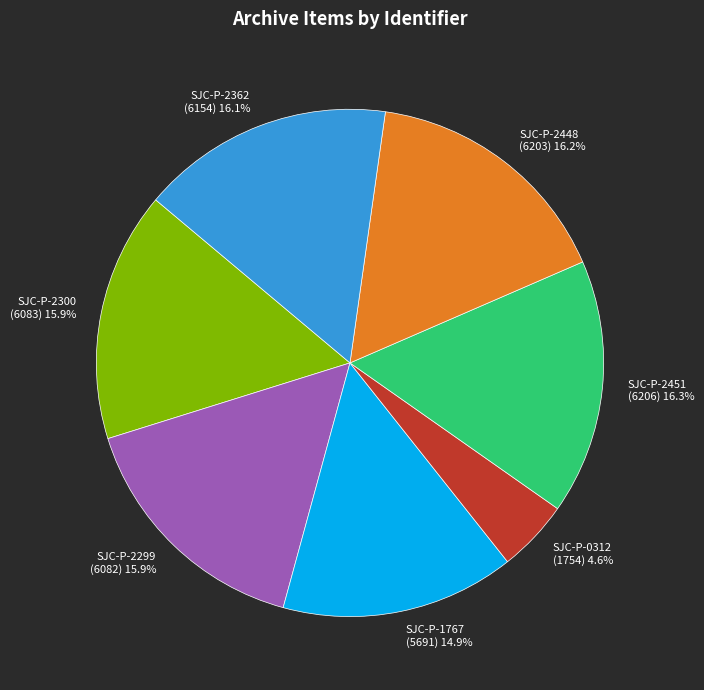

To the nearest percent, what portion does SJC-P-1767 represent?

15%